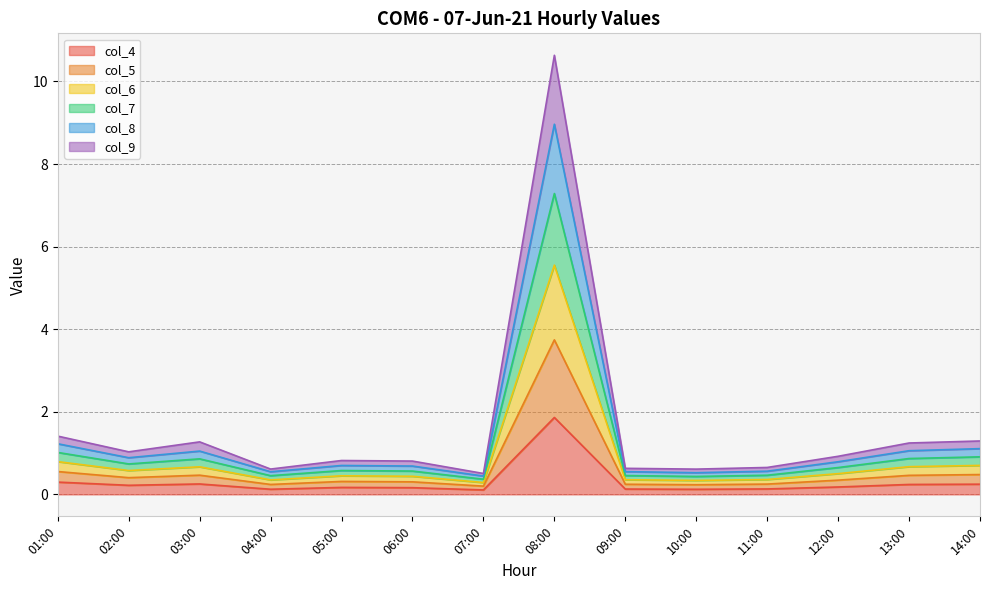

How many lines are shown in the chart?

6